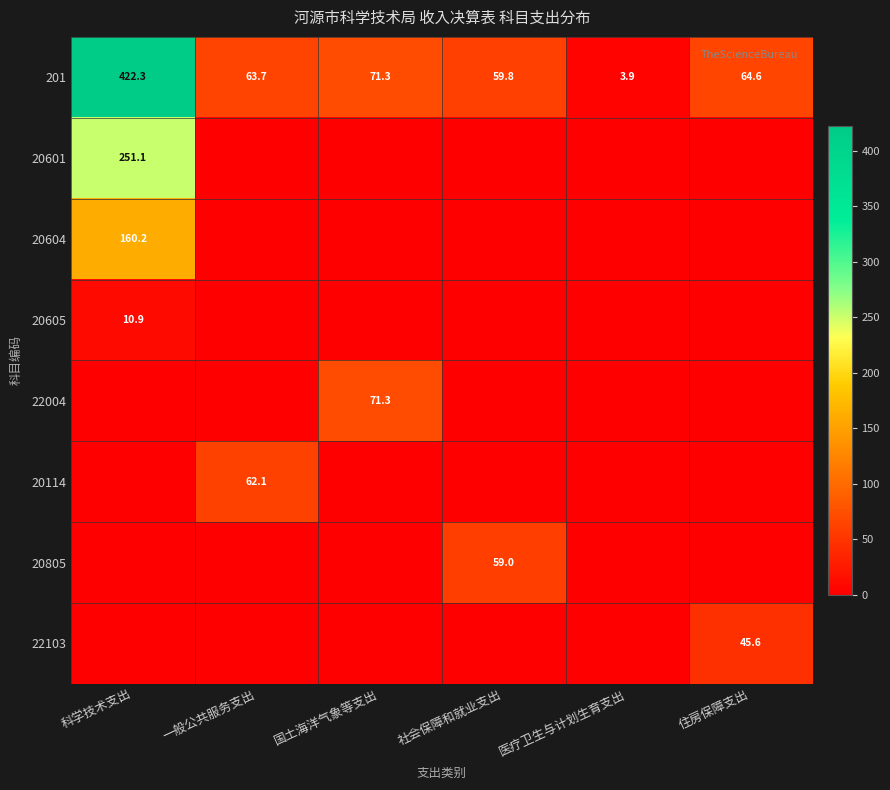

Between 科学技术支出 and 医疗卫生与计划生育支出, which is larger?

科学技术支出